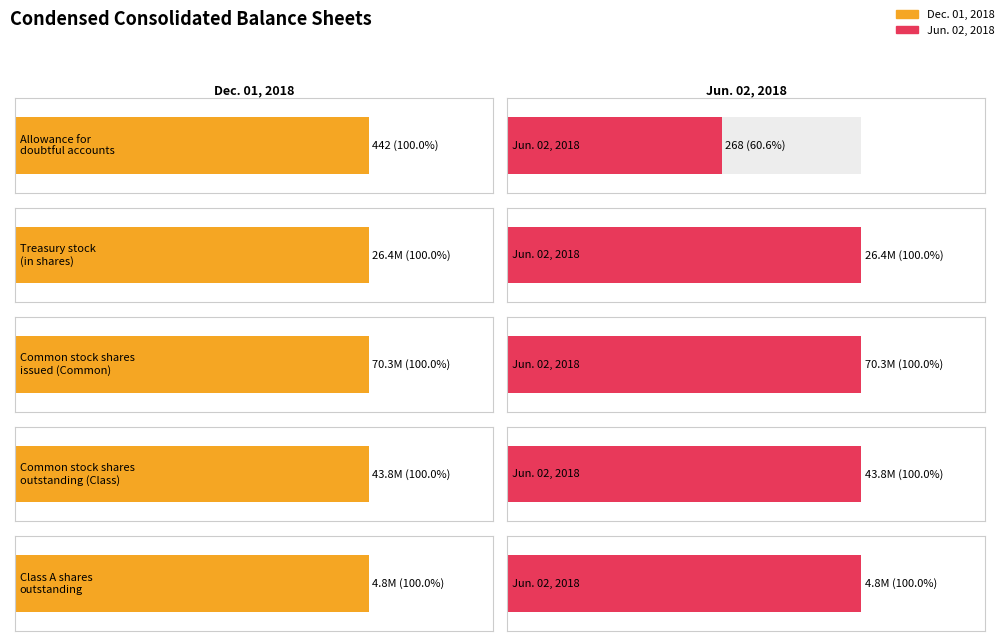

At Treasury stock
(in shares), list the series in order from smallest to largest.

Jun. 02, 2018, Dec. 01, 2018